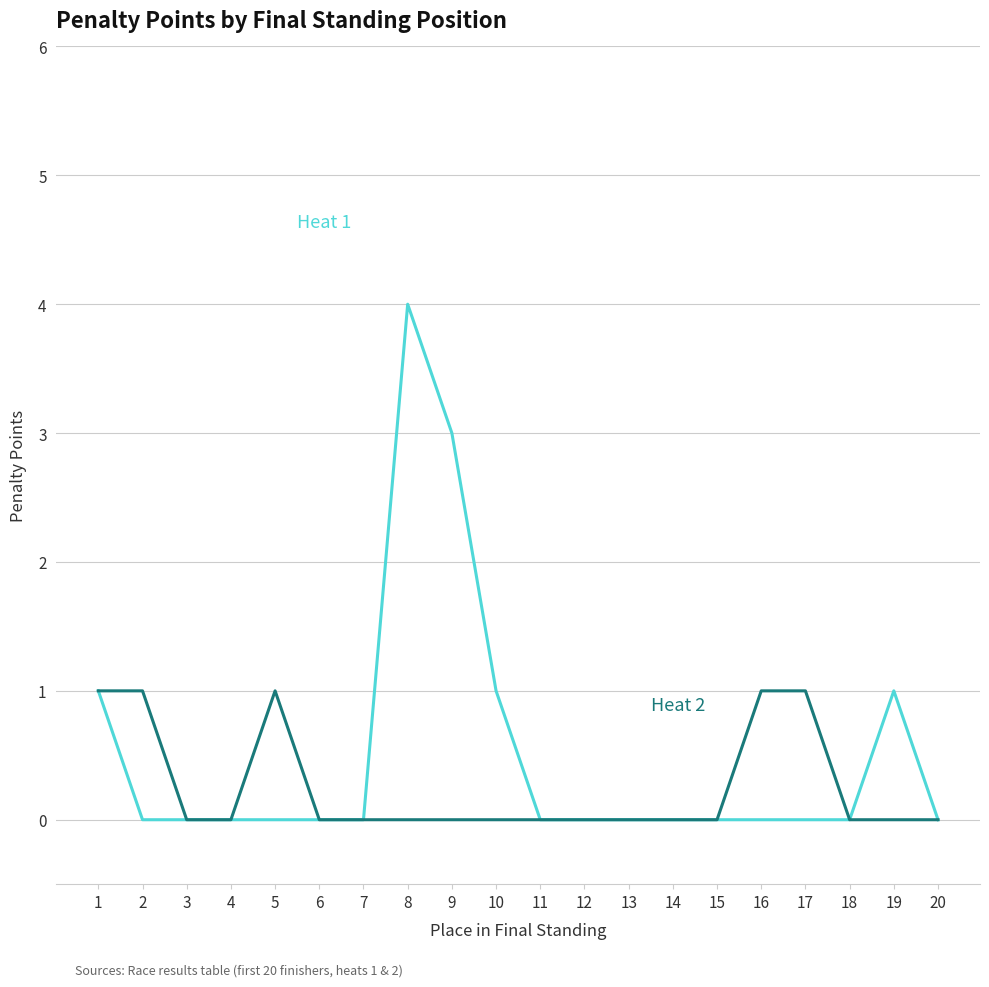

Which label corresponds to the largest value in the chart?

8